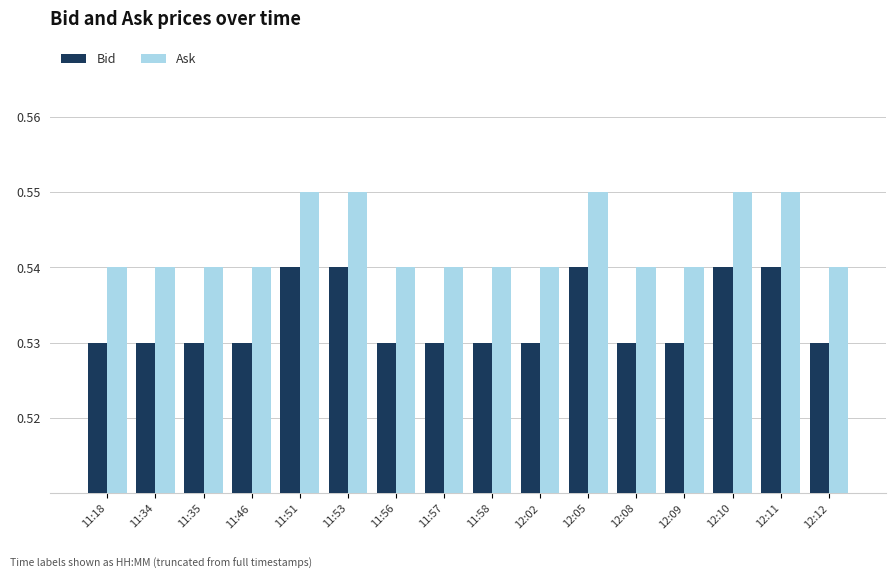

Rank the series by their maximum value, from highest to lowest.

Ask, Bid